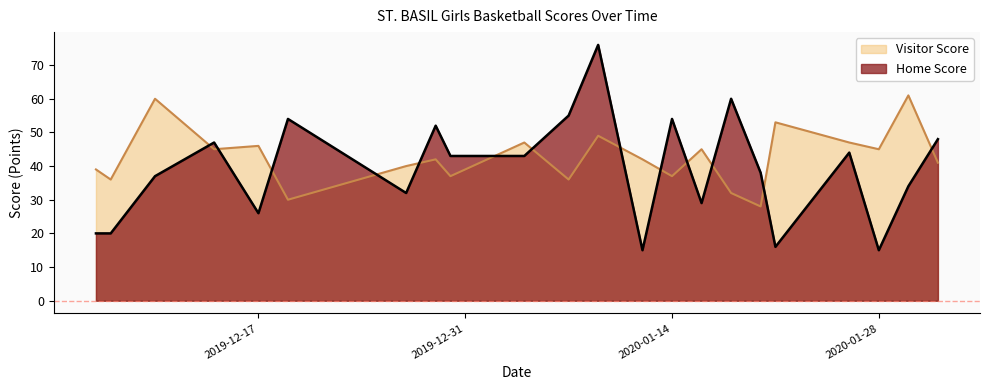

List the series in order of their peak value, highest first.

Home Score, Visitor Score